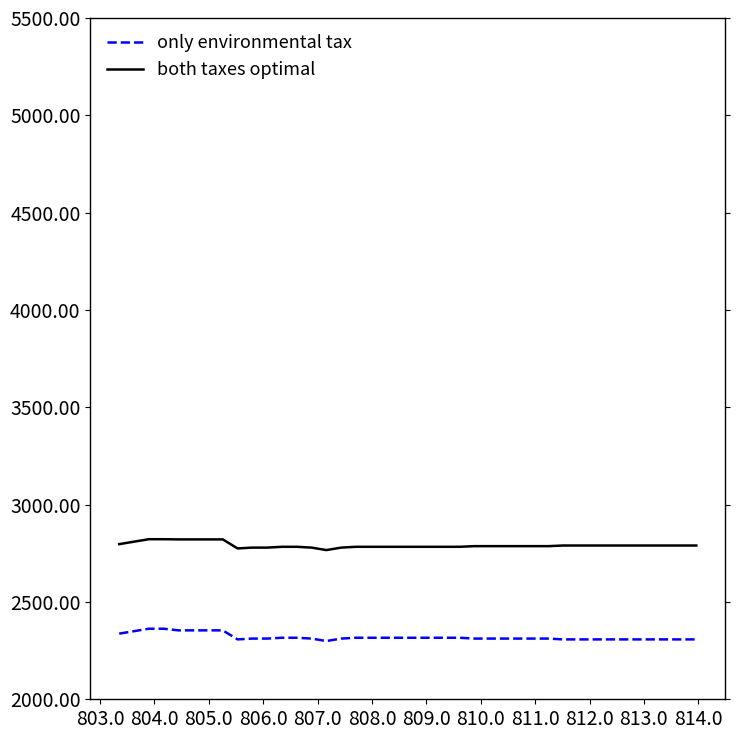

What is the lowest value of the only environmental tax series?

2299.2